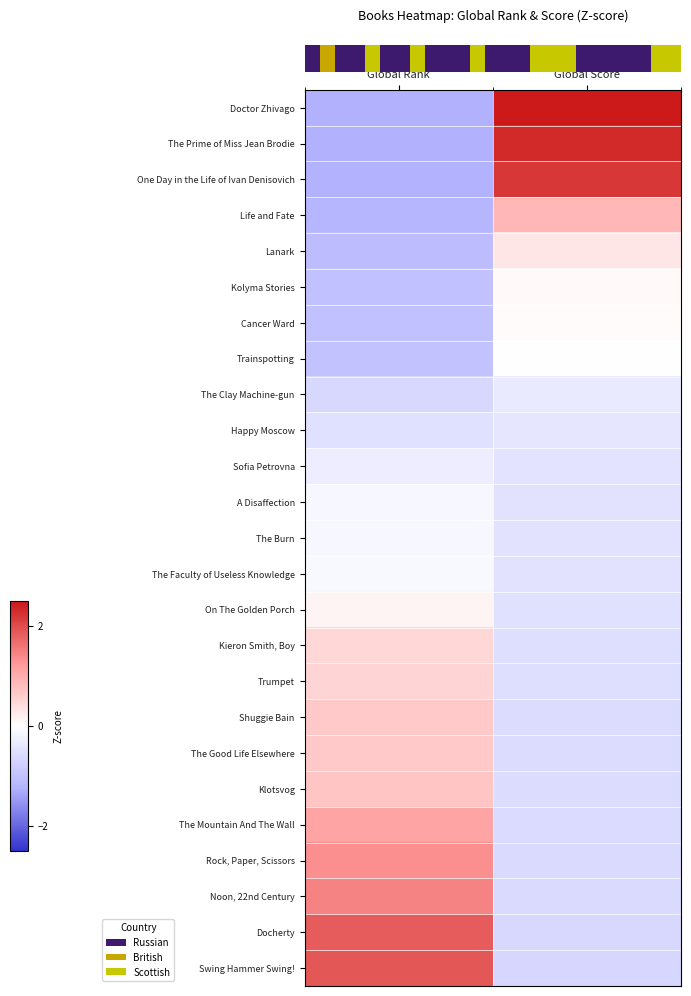

What is the maximum value shown in the chart?

3.0